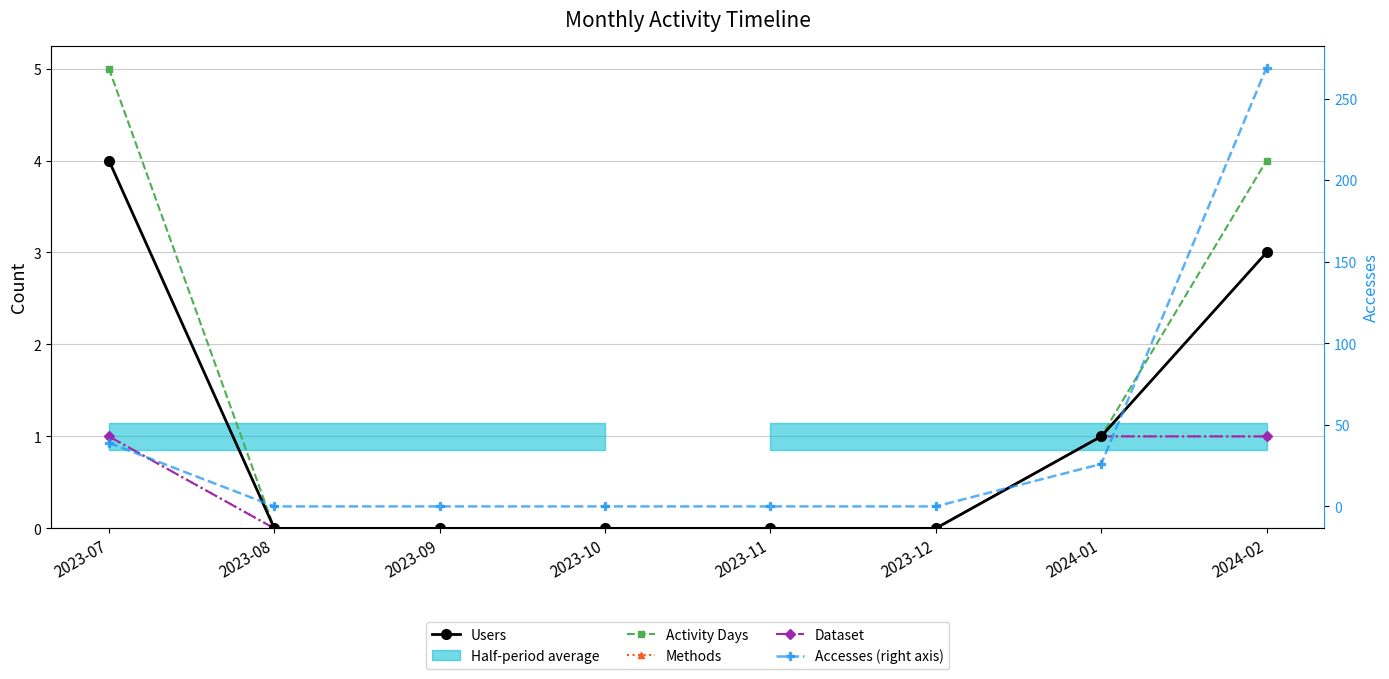

List the series in order of their peak value, lowest first.

Methods, Dataset, Users, Activity Days, Accesses (right axis)